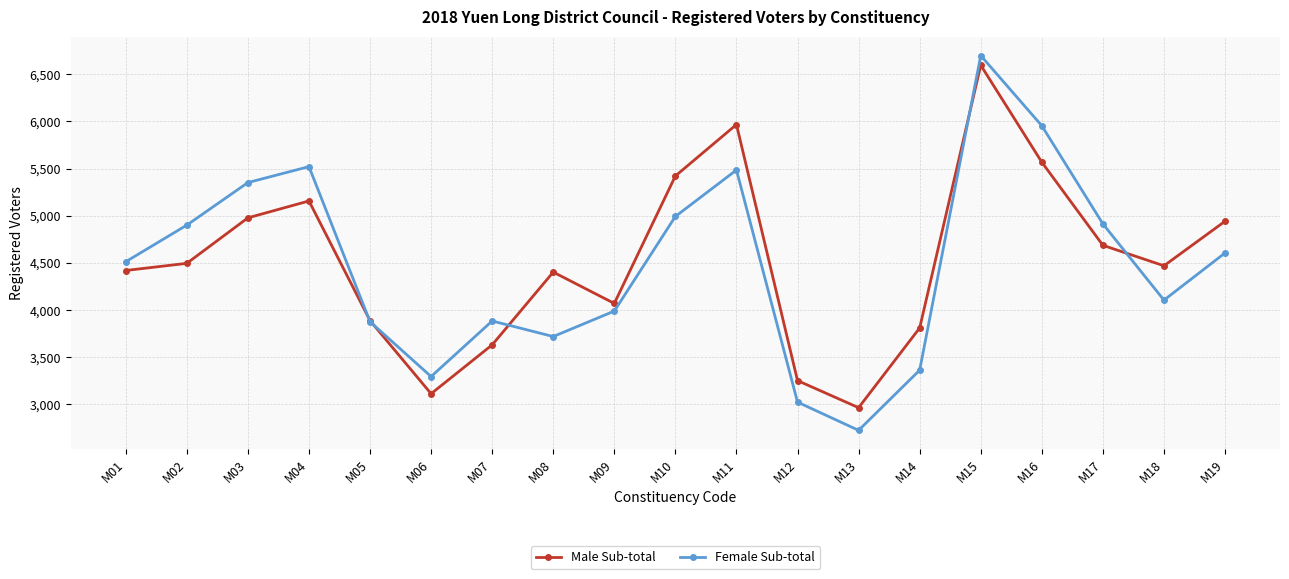

What is the lowest value of the Male Sub-total series?

2966